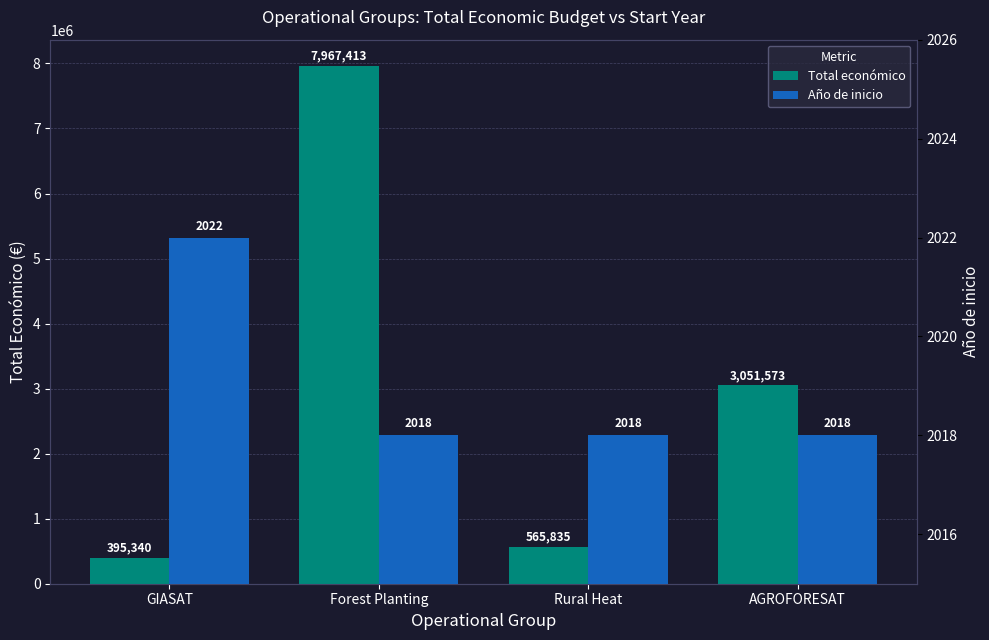

How many categories are shown in the chart?

4